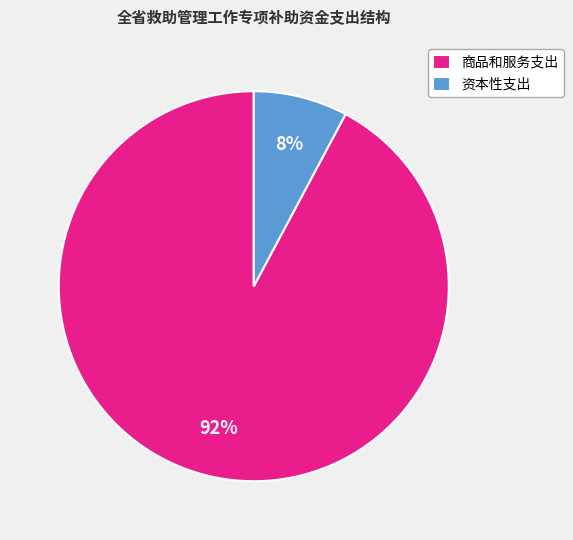

To the nearest percent, what is the combined percentage of 资本性支出 and 商品和服务支出?

100%